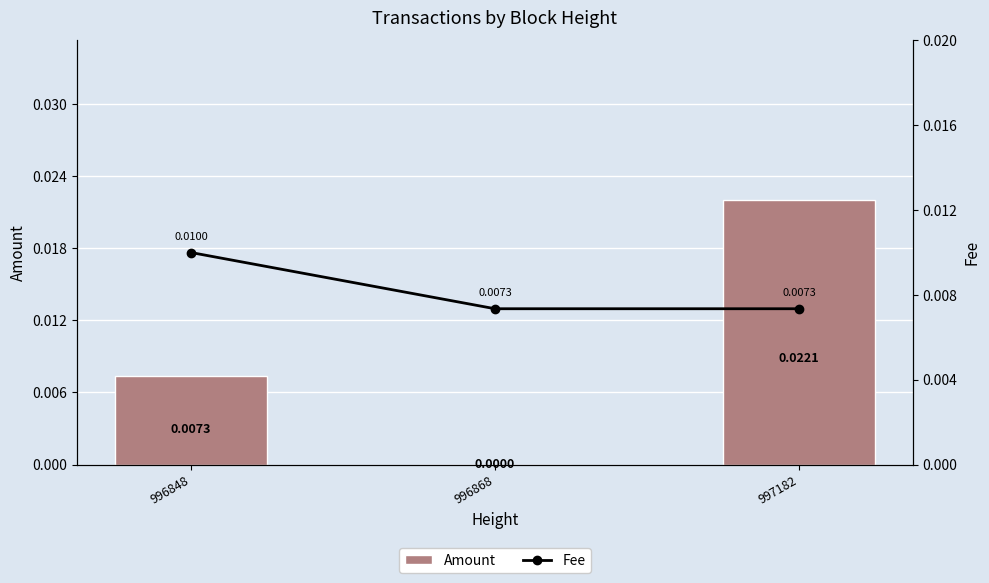

At which label does Amount reach its peak?

997182